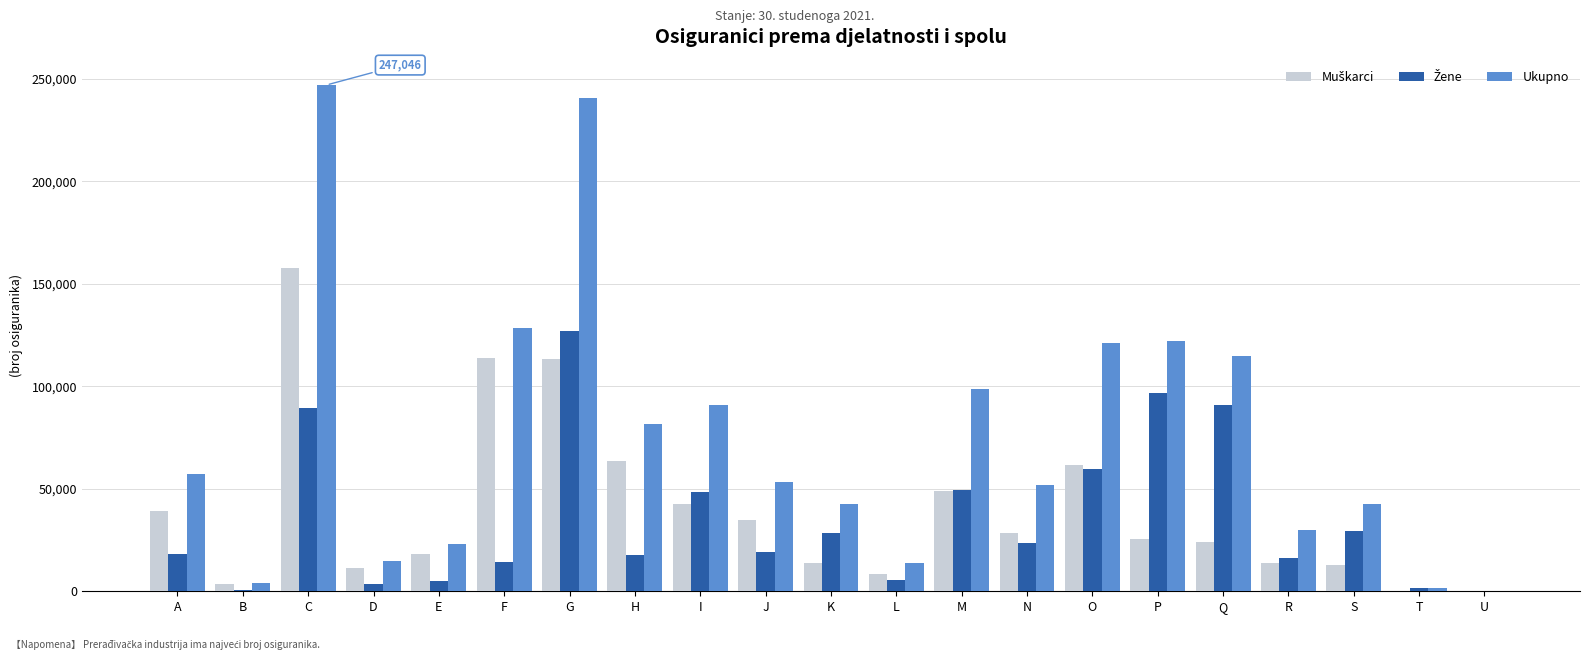

What is the total value across all series at N?

104080